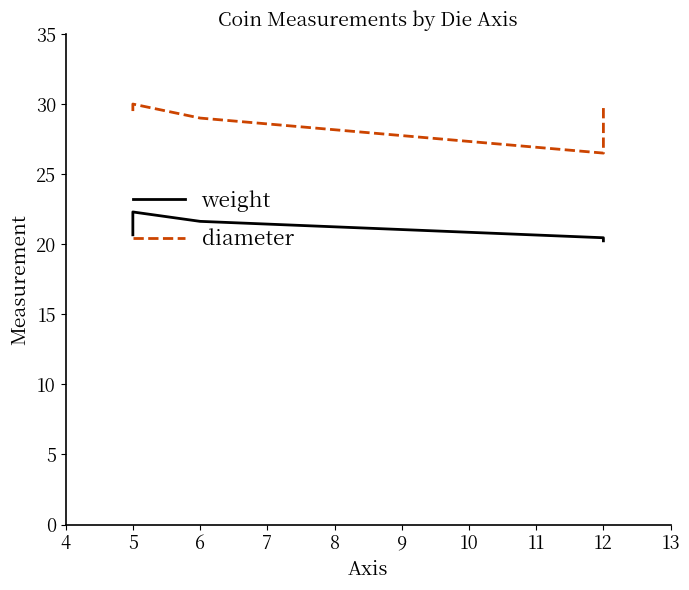

At how many categories does at least one series exceed 21?

5